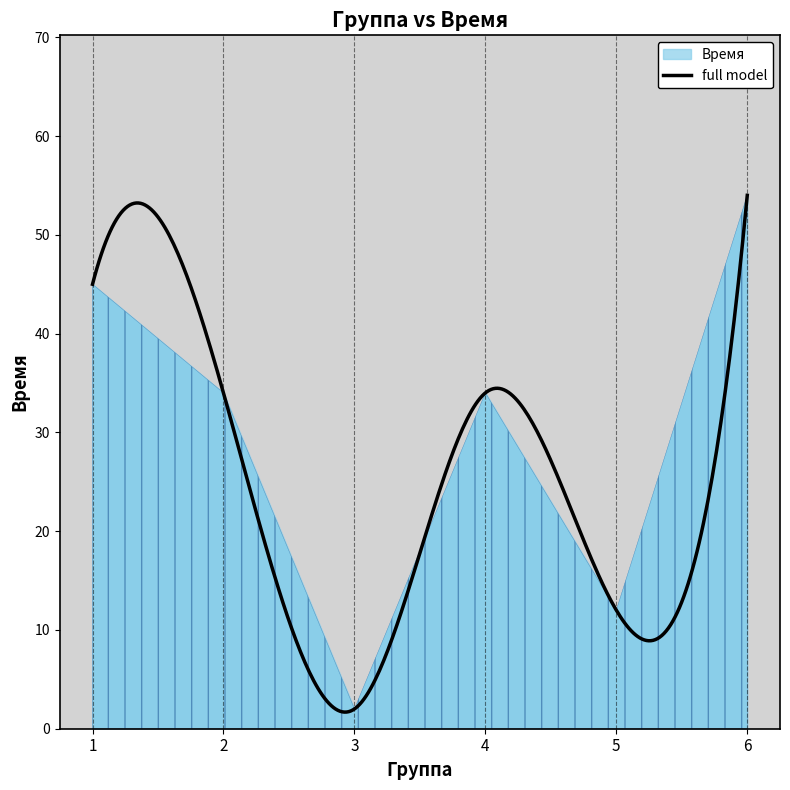

Count the values in the range 12 to 45.

4